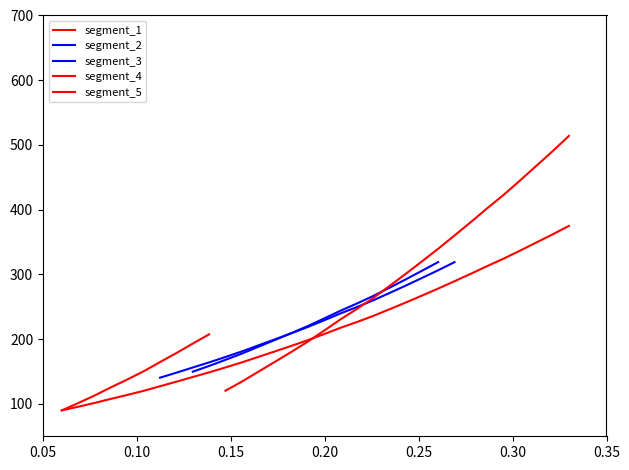

At which label is the value closest to 232?

221.6902